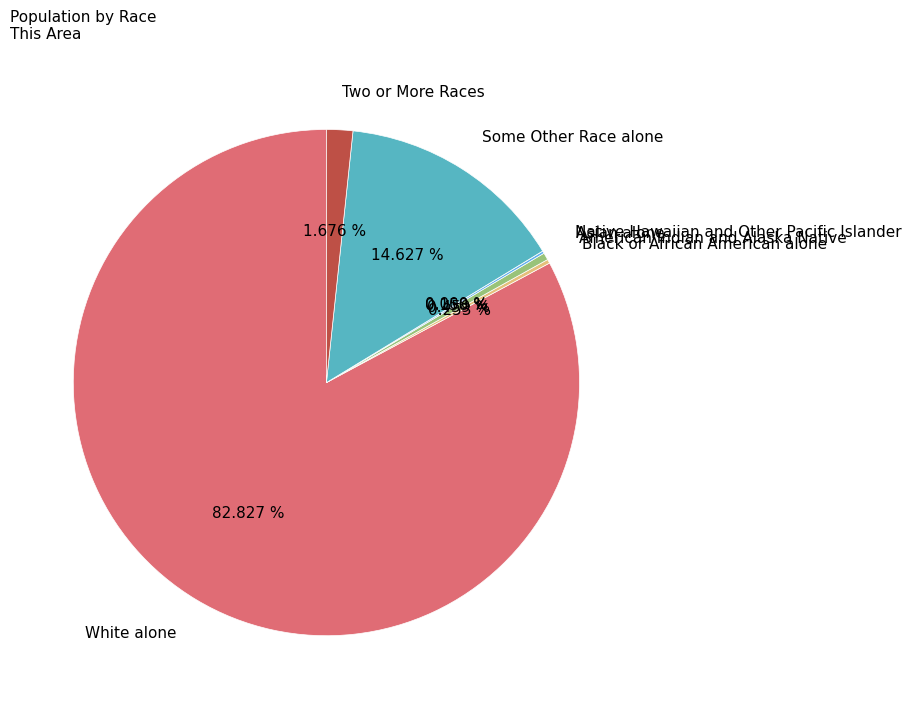

Is it true that Two or More Races is 13% of the pie?

False